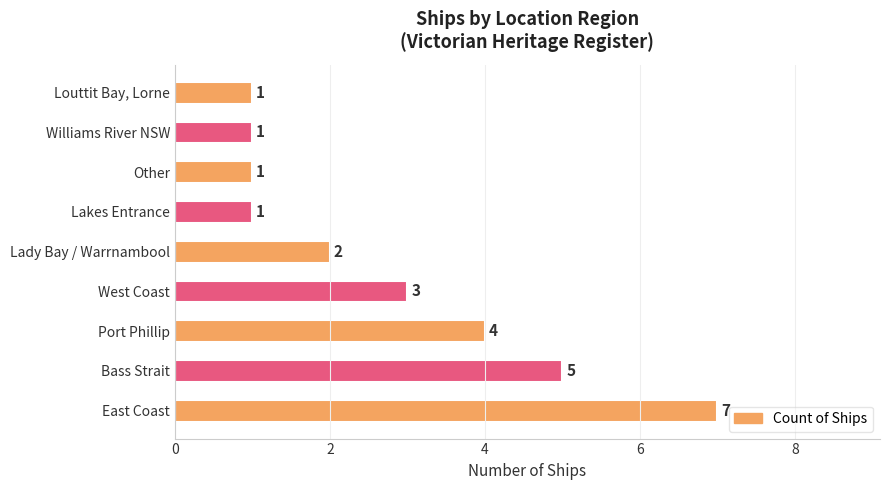

Approximately how many times larger is the value at Bass Strait compared to Lady Bay / Warrnambool?

2.5